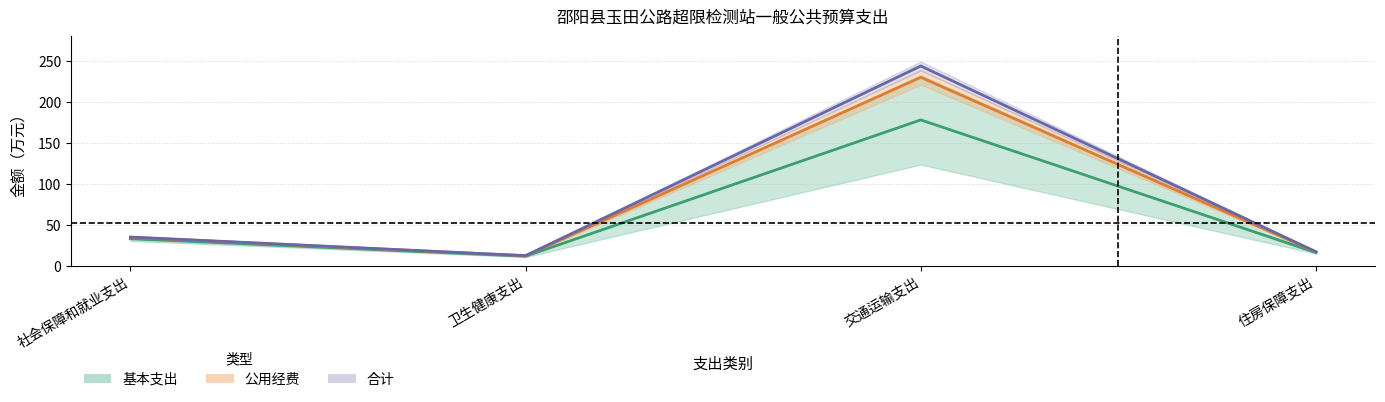

Which series changed the most between 社会保障和就业支出 and 卫生健康支出?

合计